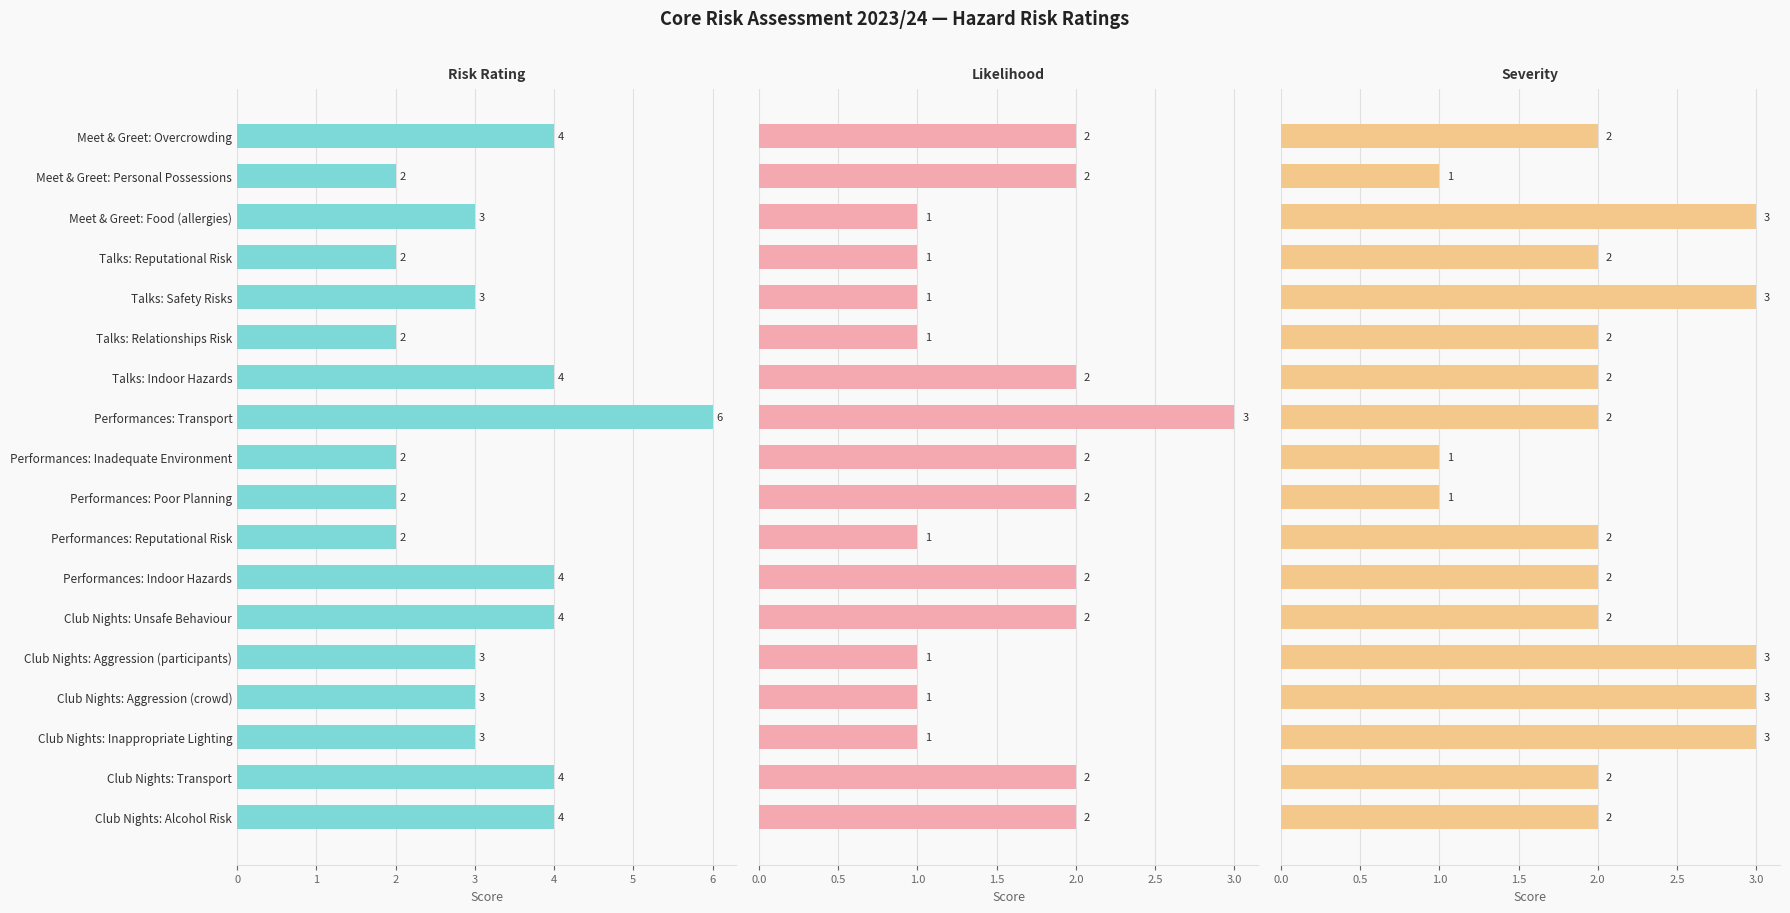

Which series has the largest total across all categories?

Risk Rating